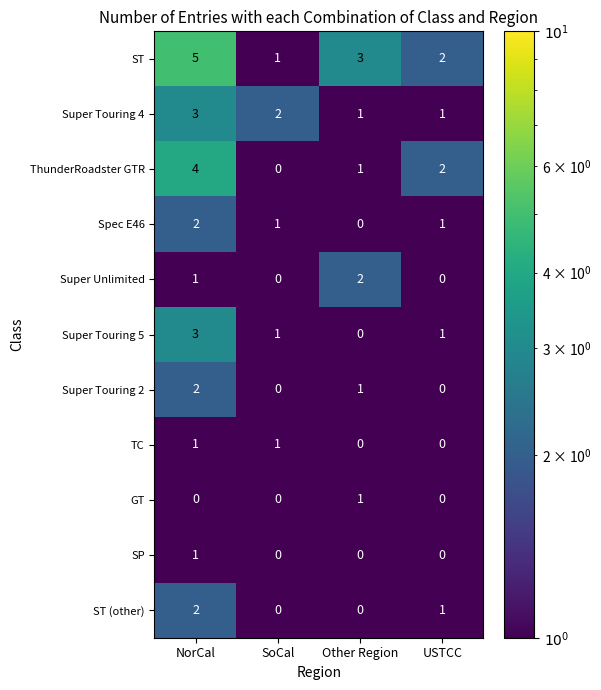

What is the minimum value shown in the chart?

0